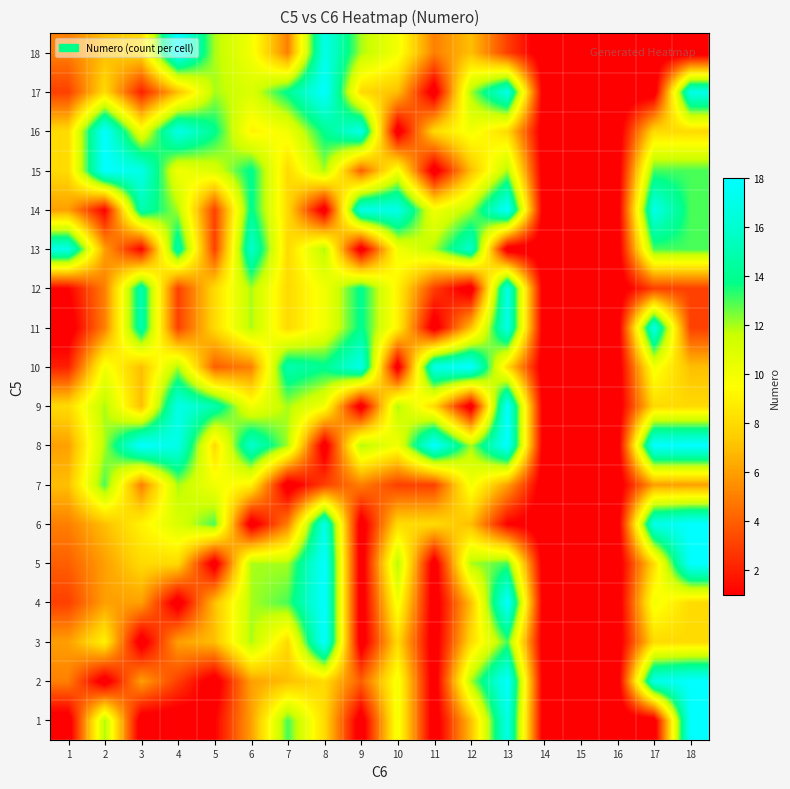

At how many categories does at least one series exceed 17?

9